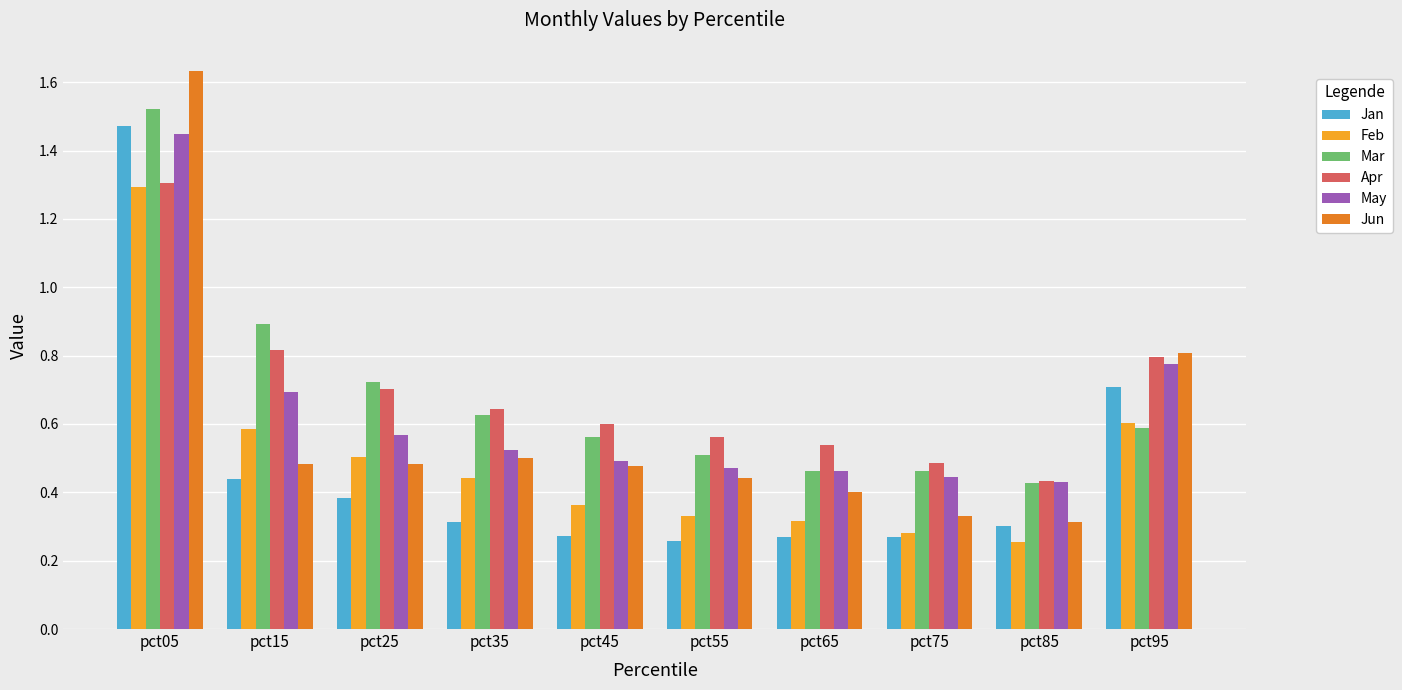

At which category does the chart reach its peak across all series?

pct05